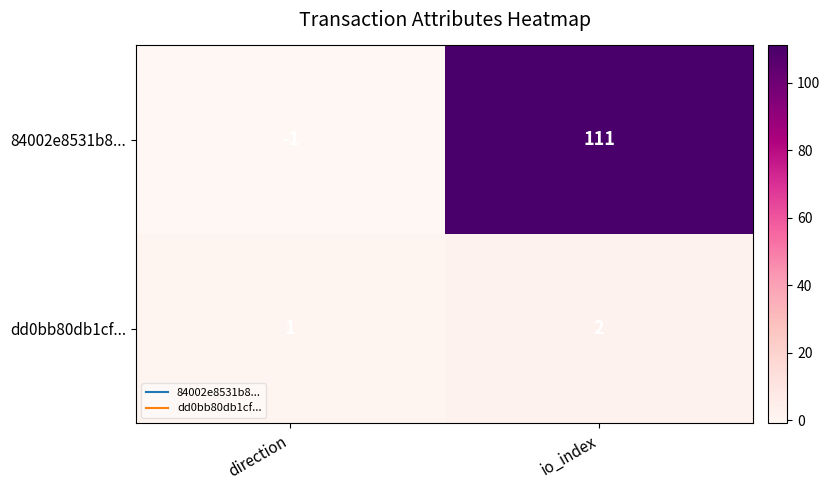

At which category is the sum across all series the highest?

io_index